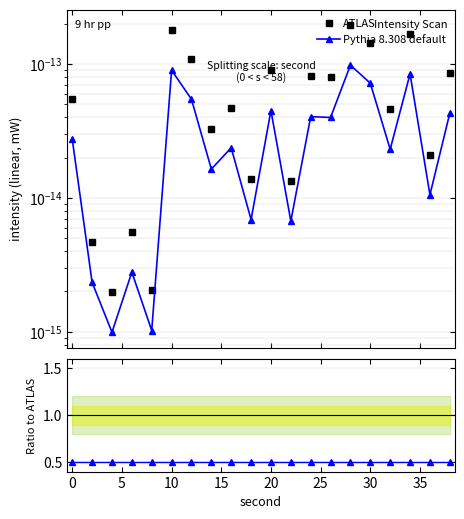

True or false: ATLAS and Pythia 8.308 default intersect in this chart.

False